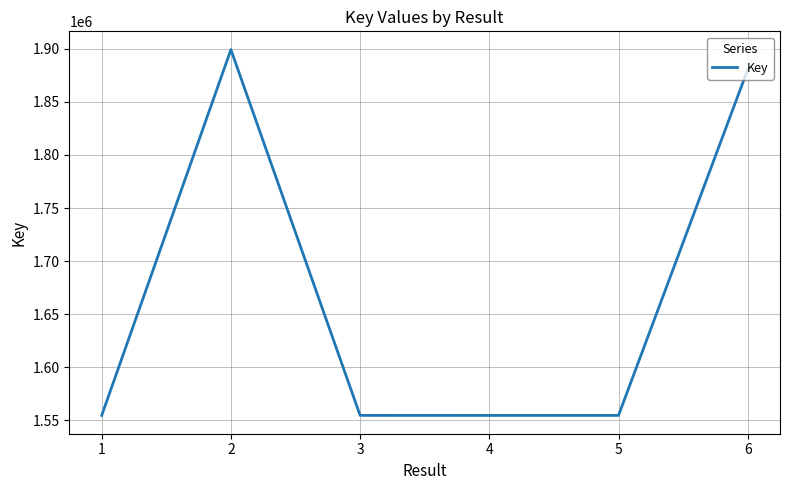

How many series are shown in this chart?

1